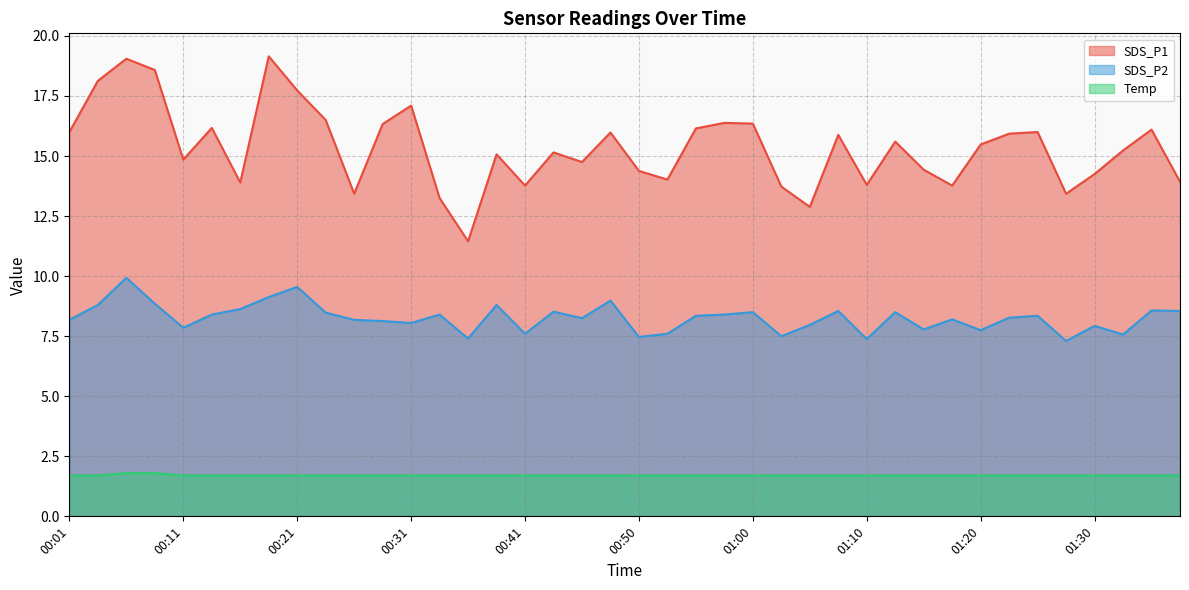

True or false: Temp and SDS_P2 cross at least once.

False